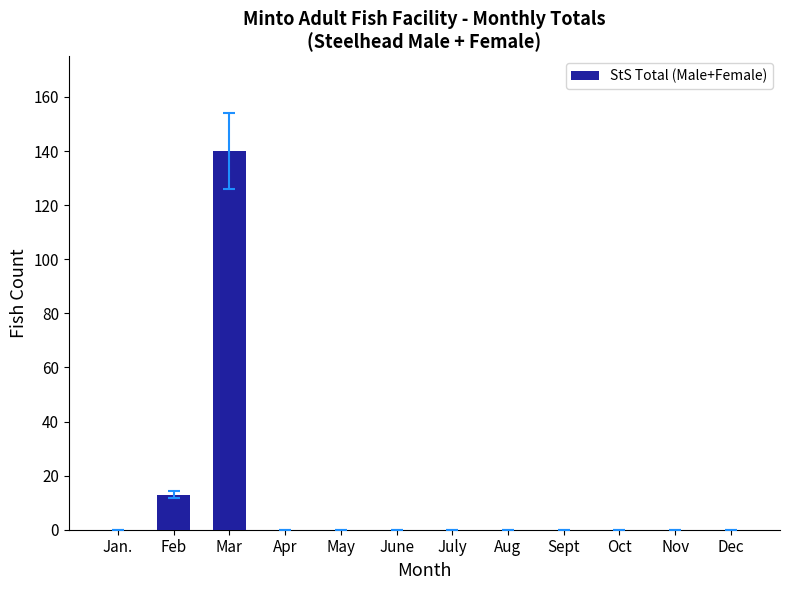

What is the sum of all values?

153